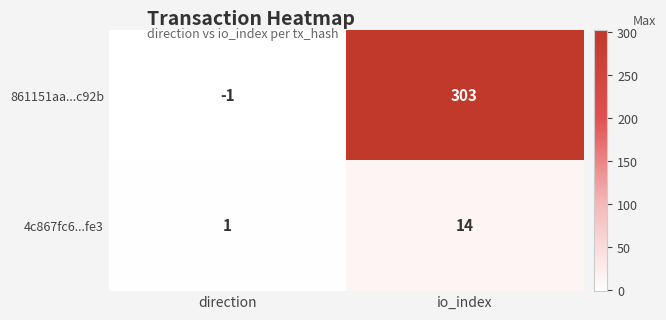

Which series has the largest total across all categories?

861151aa...c92b